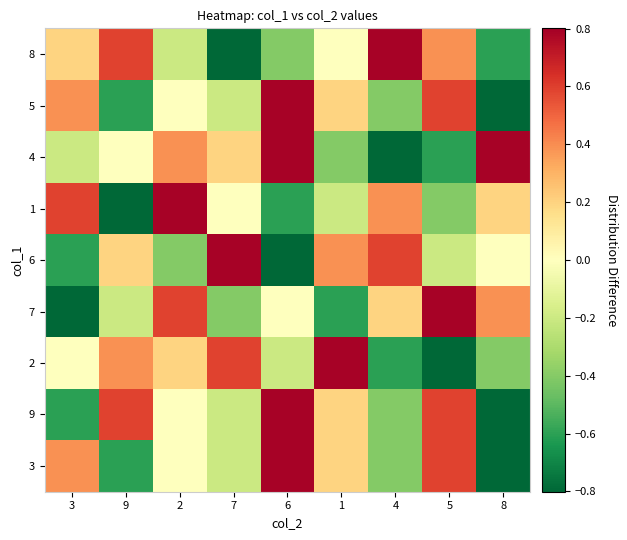

Count the number of data series in this chart.

9